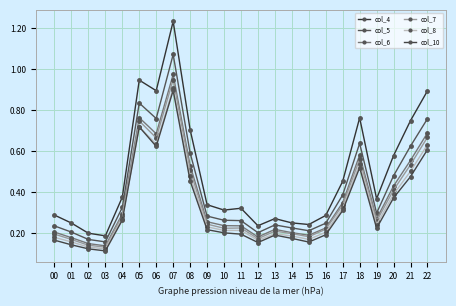

Which series has the largest total across all categories?

col_4